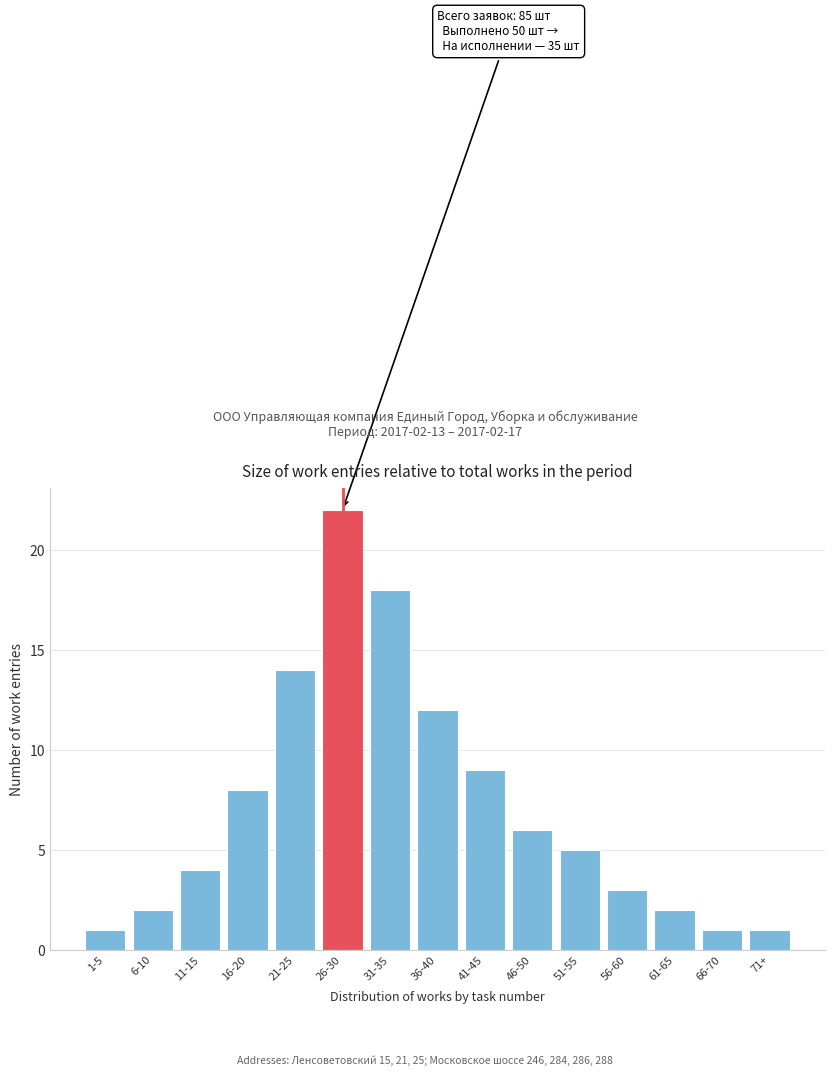

Reading right to left, what are all the values shown in this chart?

1	1	2	3	5	6	9	12	18	22	14	8	4	2	1